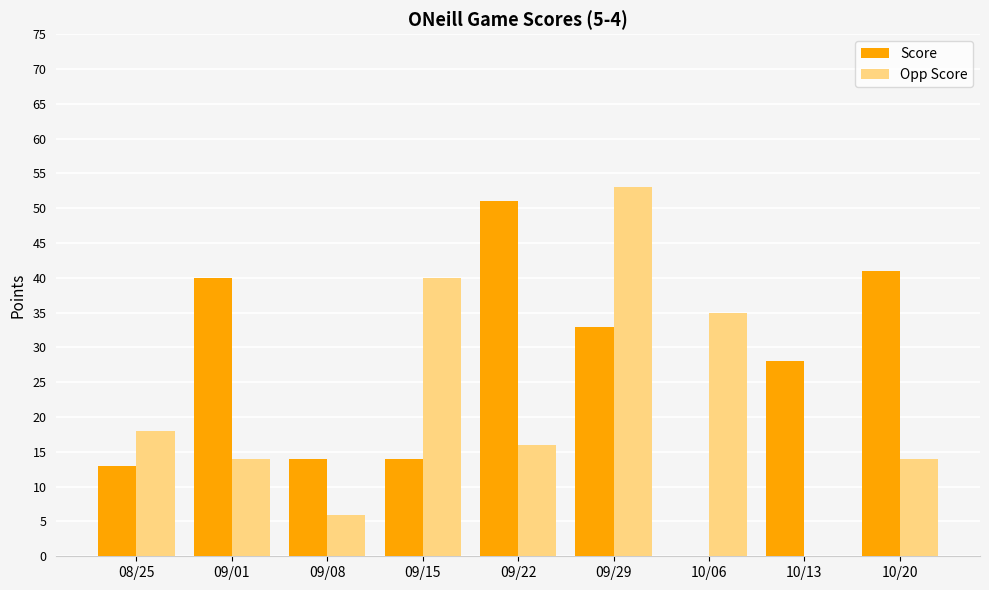

What is the sum of all Opp Score values?

196